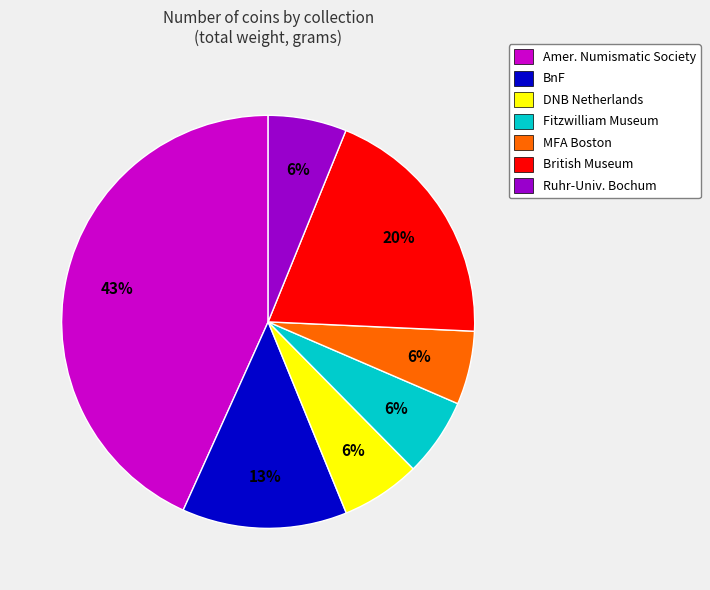

How many slices are in this pie chart?

7